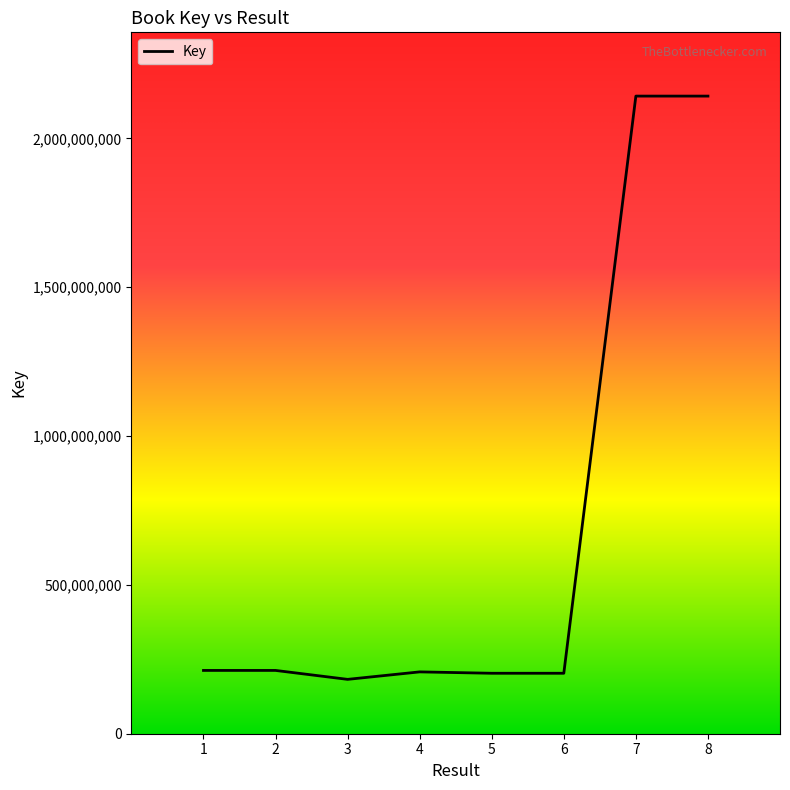

How many interior local valleys (lower than both neighbors) does the data have?

2